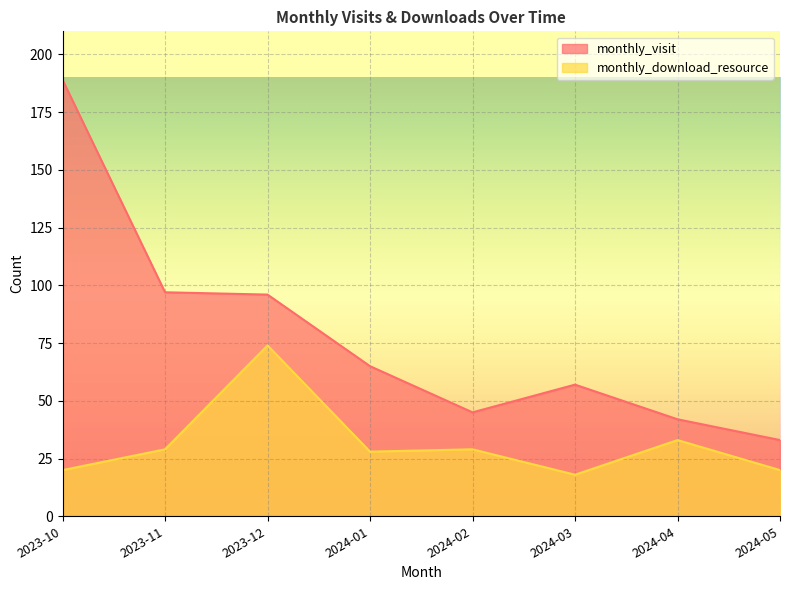

What position from the left is 2024-03?

6